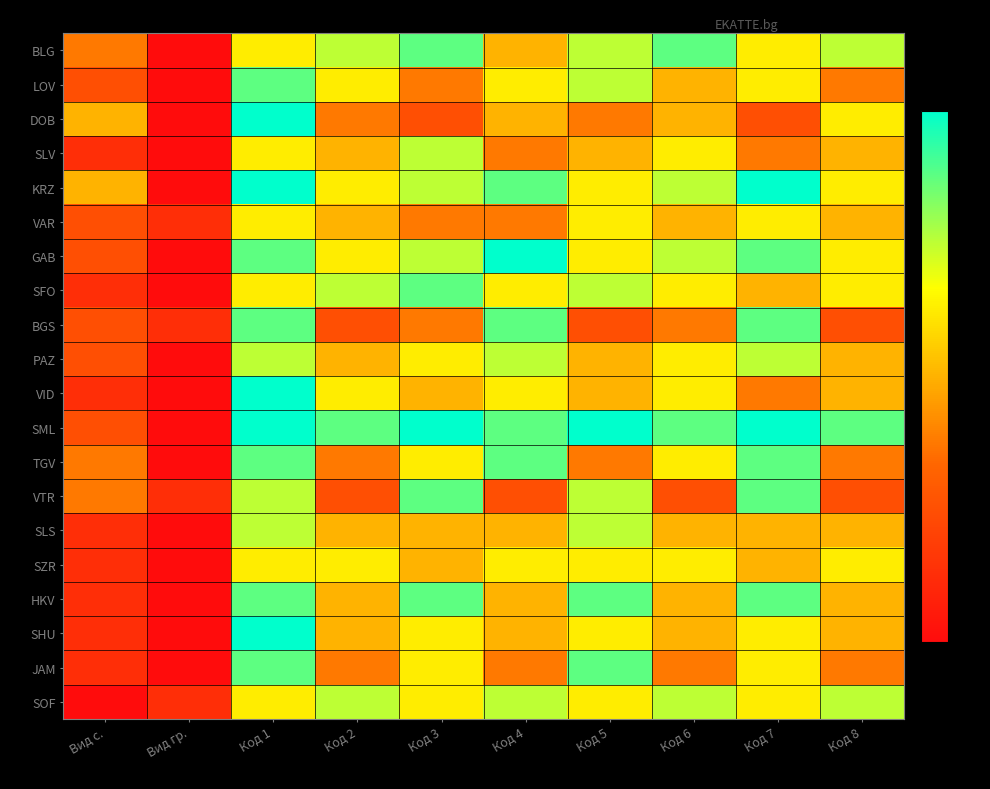

What is the maximum value shown in the chart?

8